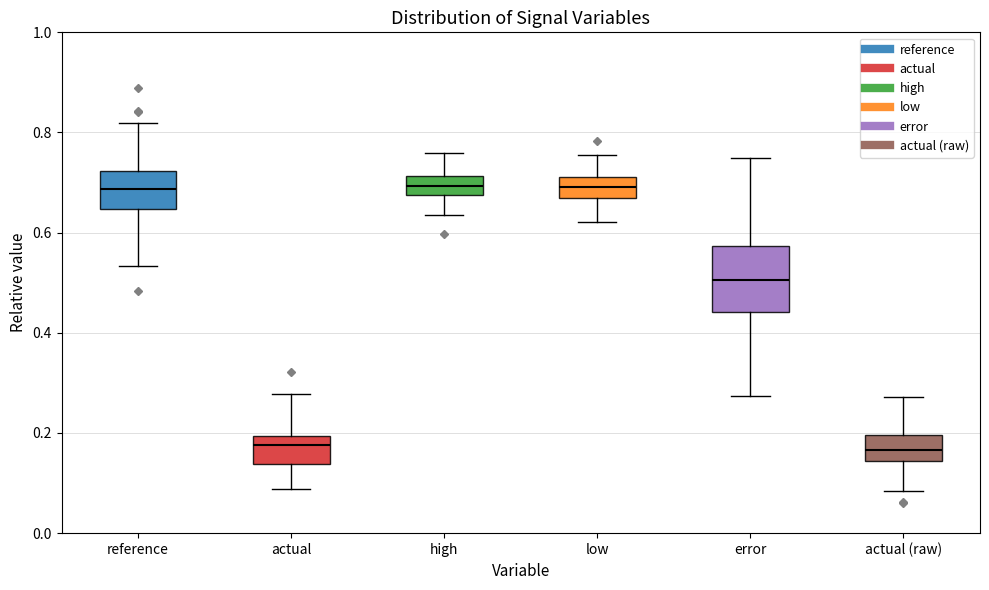

Which box is the tallest, from its lower edge to its upper edge?

error